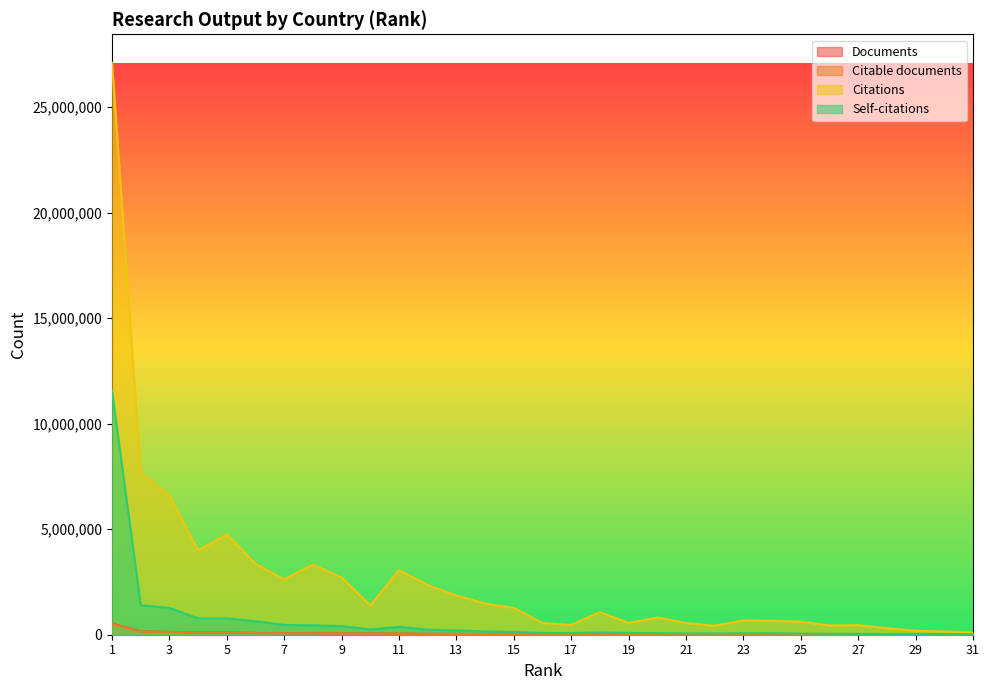

What is the sum of the Self-citations values at 21 and 12?

301657